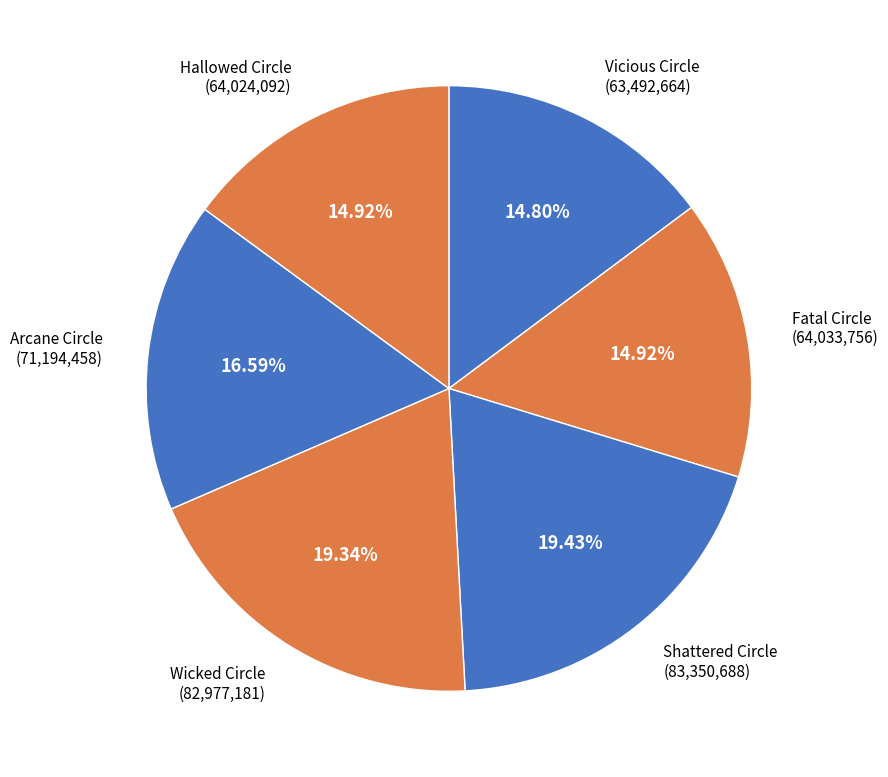

What portion of the pie excludes Vicious Circle?

85.2%